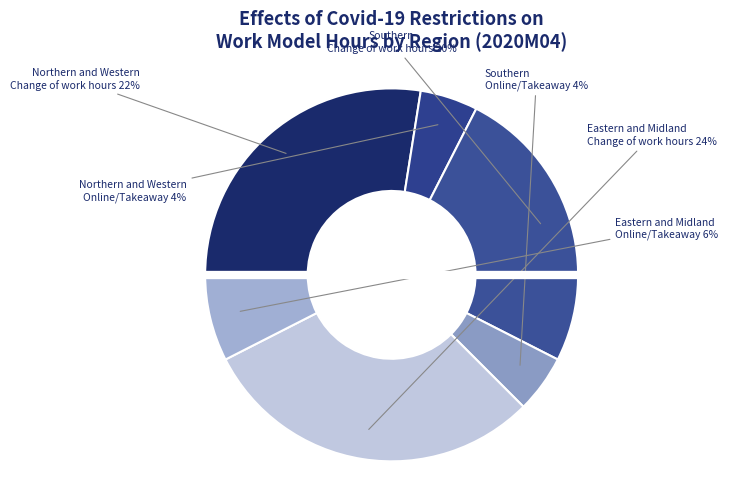

What is the change in value from Northern and Western
Online/Takeaway to Eastern and Midland
Change of work hours?

+20